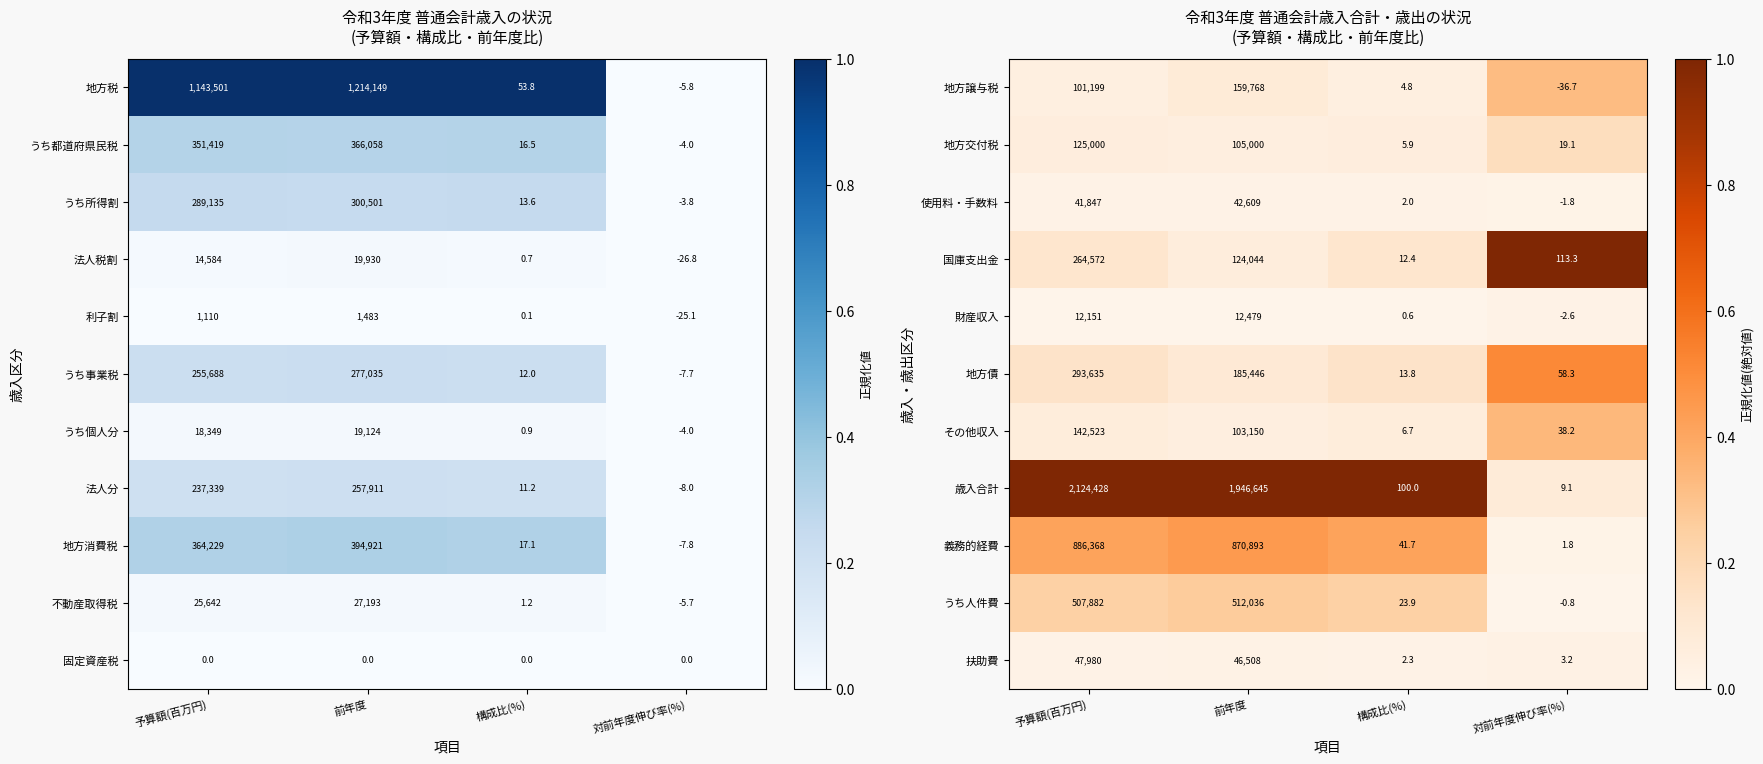

The value of 使用料・手数料 at 対前年度伸び率(%) is 0.0. True or false?

False